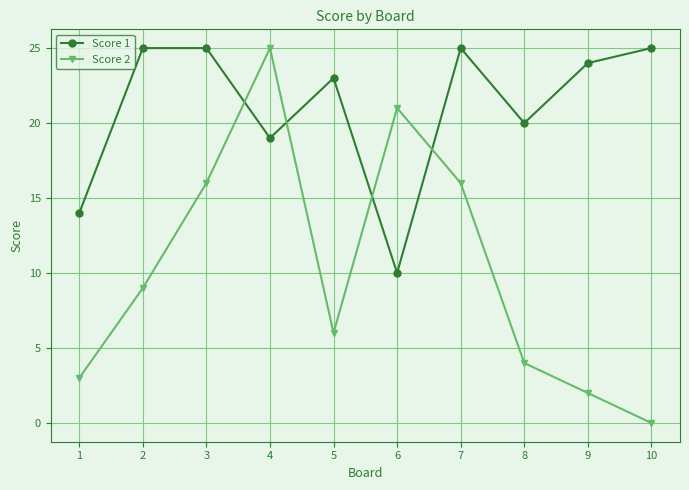

What is the spread (max minus min) of values at 4?

6